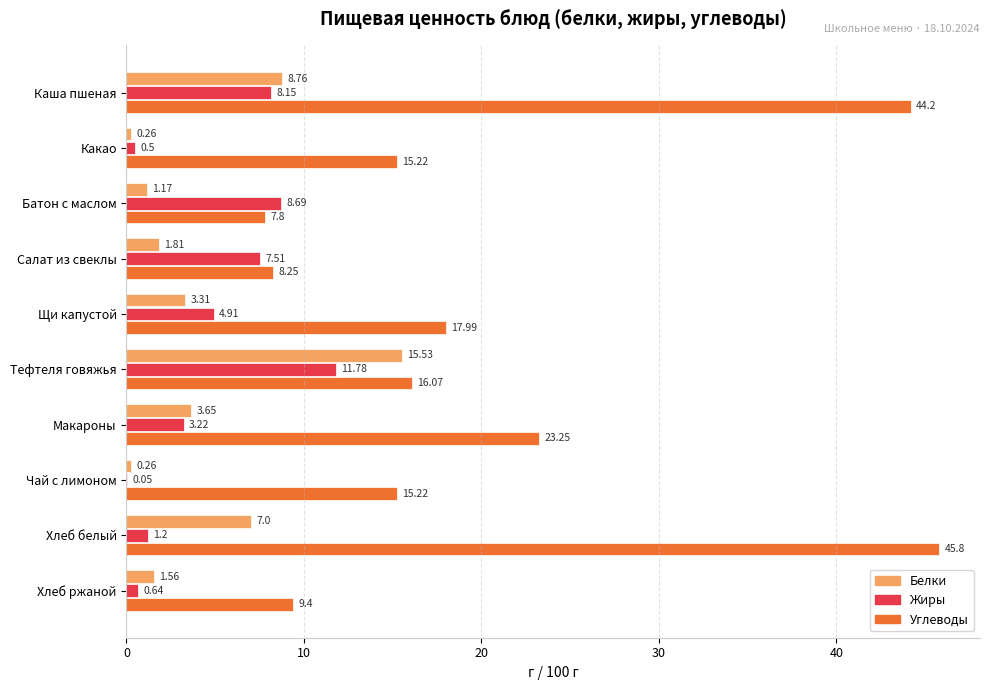

What is the maximum value for Белки?

15.5